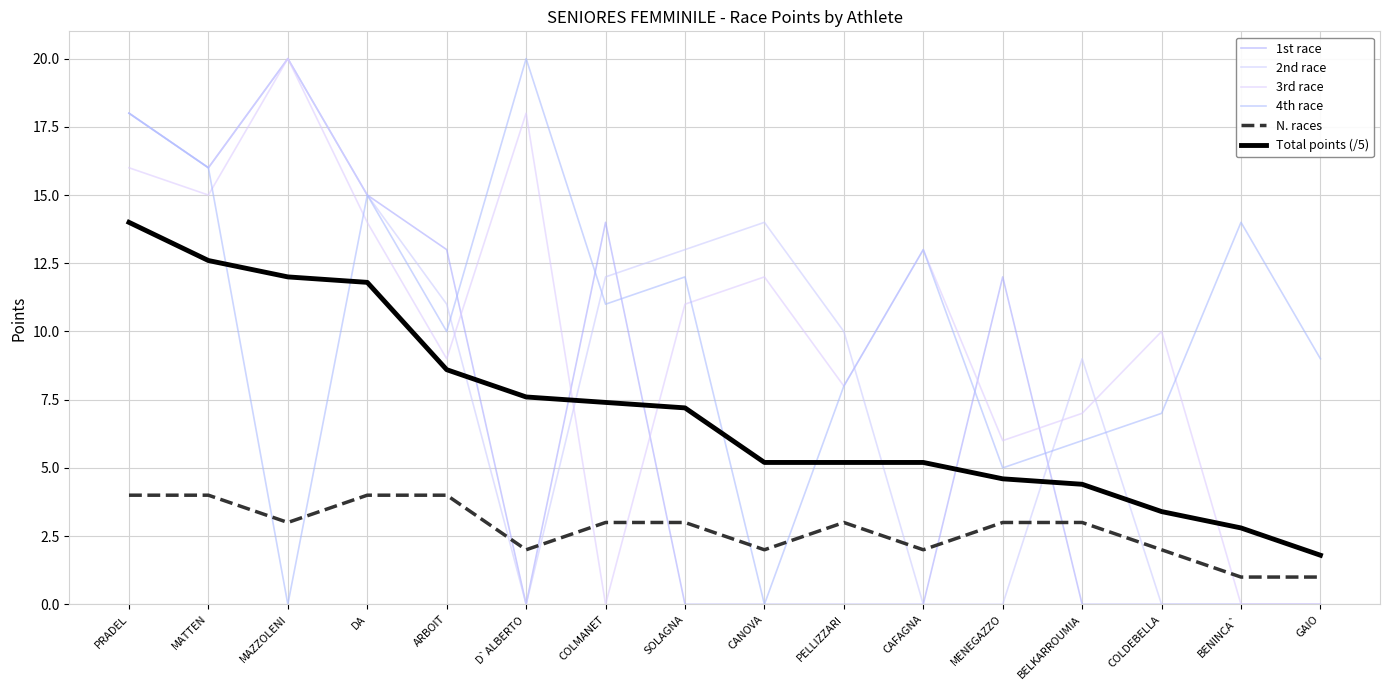

How many lines are shown in the chart?

6